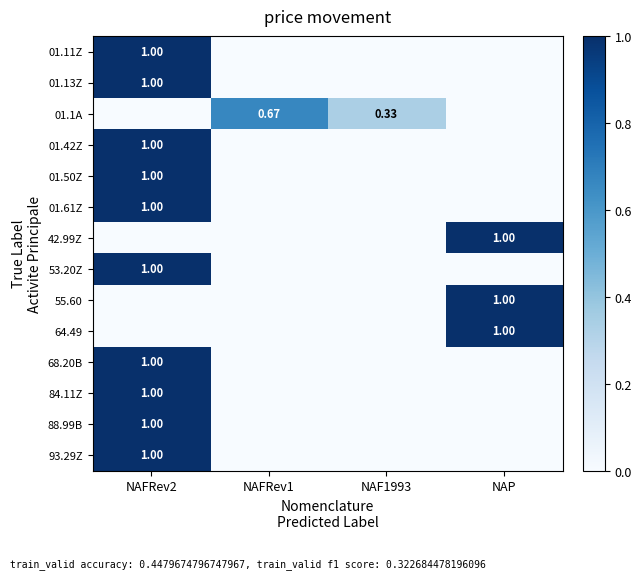

Which category has the highest value in the 01.42Z series?

NAFRev2